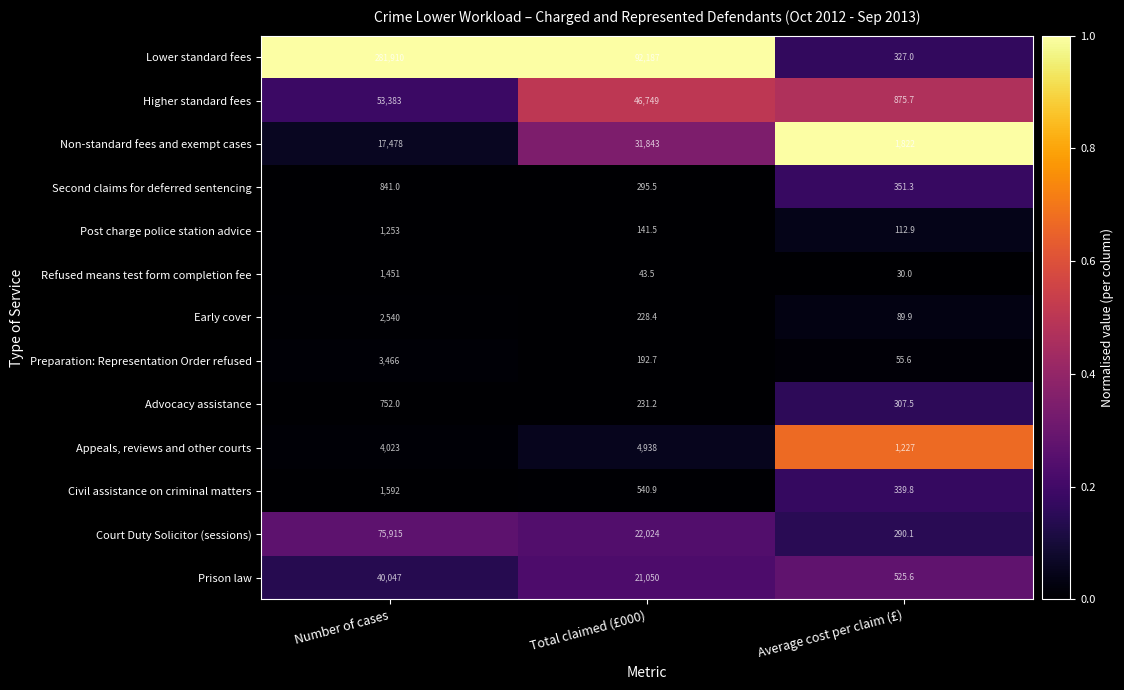

Is it true that Civil assistance on criminal matters equals 540.9 at Total claimed (£000)?

True